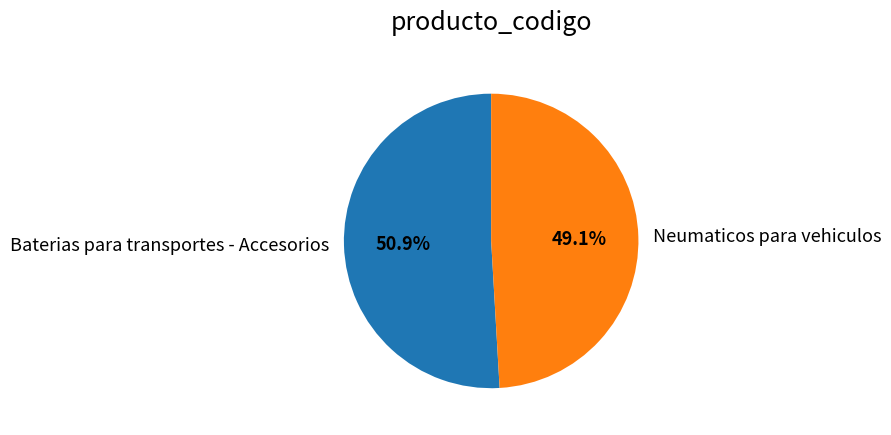

Is it true that Baterias para transportes - Accesorios is 36% of the pie?

False